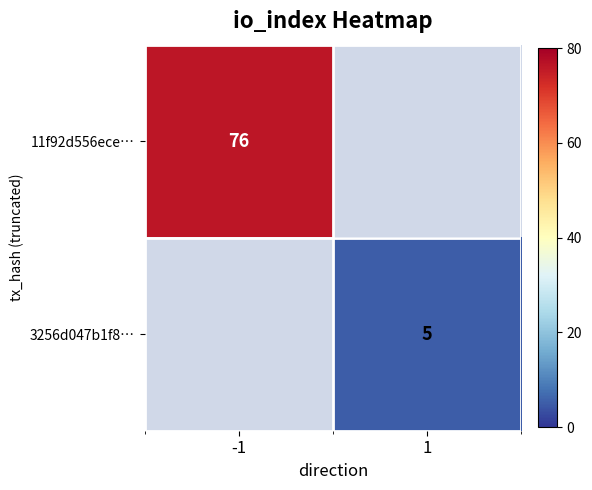

What is the maximum value shown in the chart?

76.0